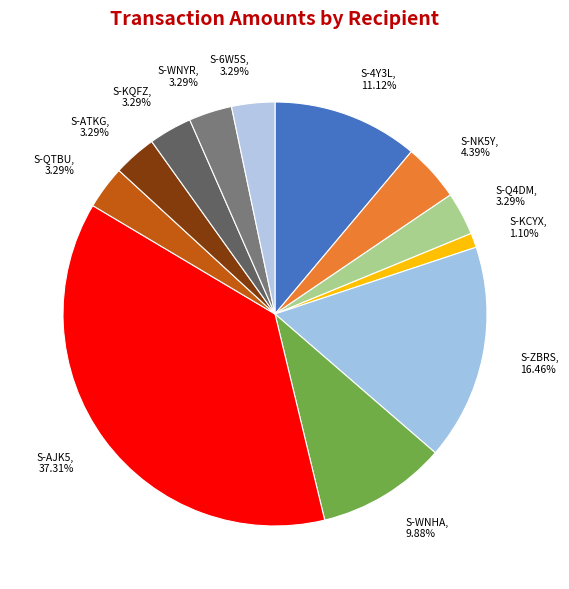

What is the ratio of the value at S-WNHA to the value at S-KCYX?

9.0